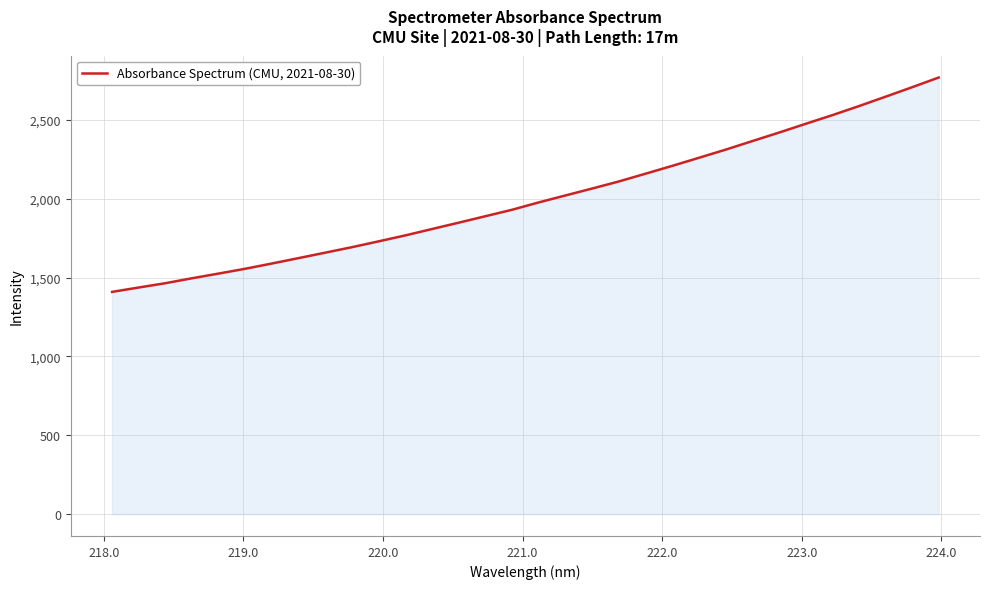

What is the maximum value shown in the chart?

2769.6